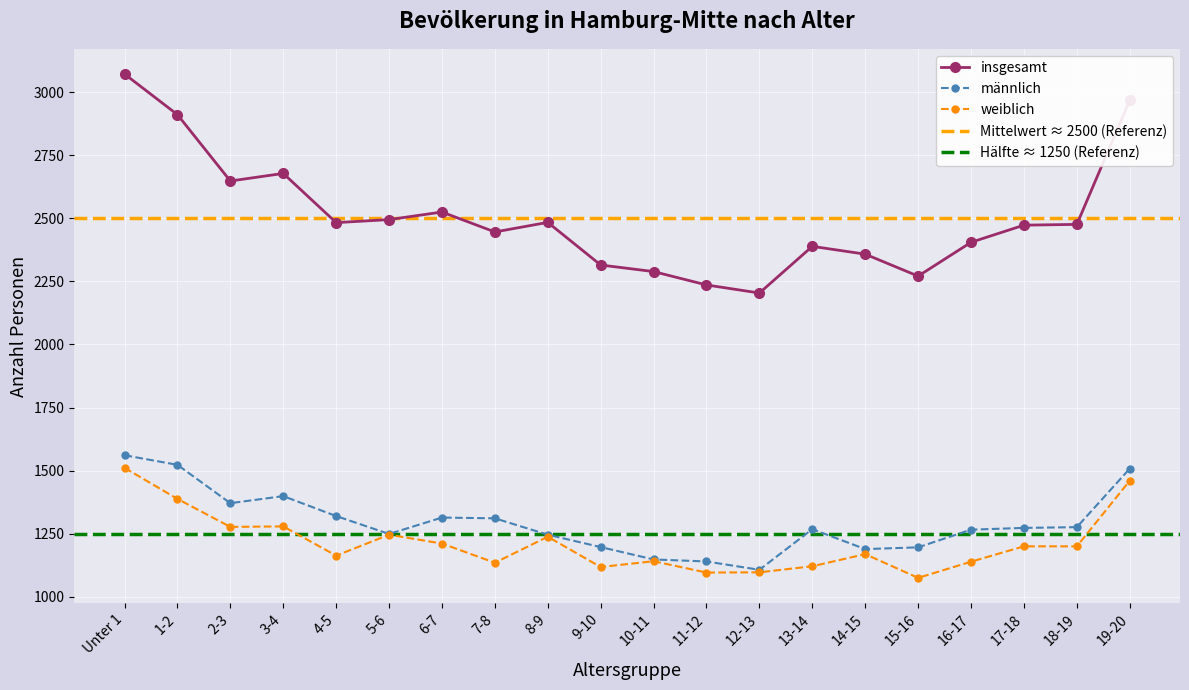

The value of insgesamt at 18-19 is 2476. True or false?

True